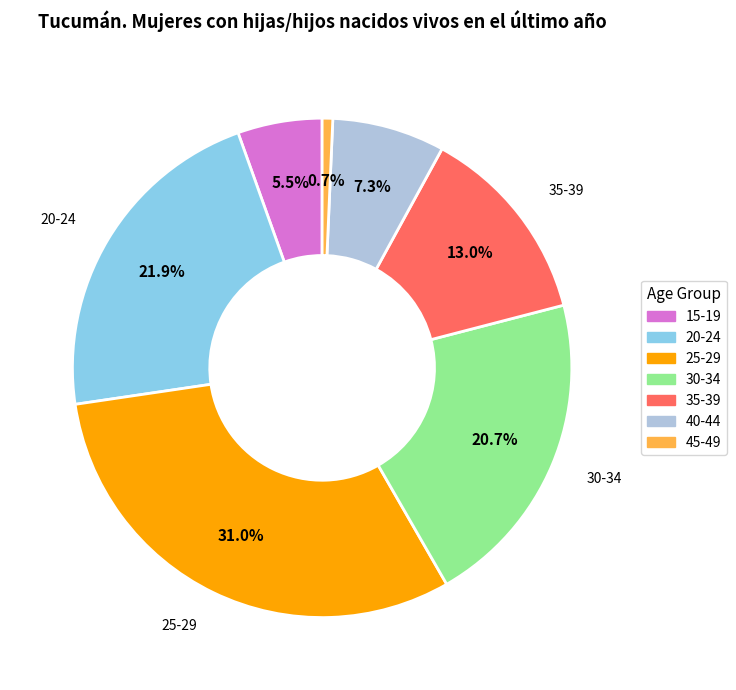

Which category has the smallest portion of the pie?

45-49